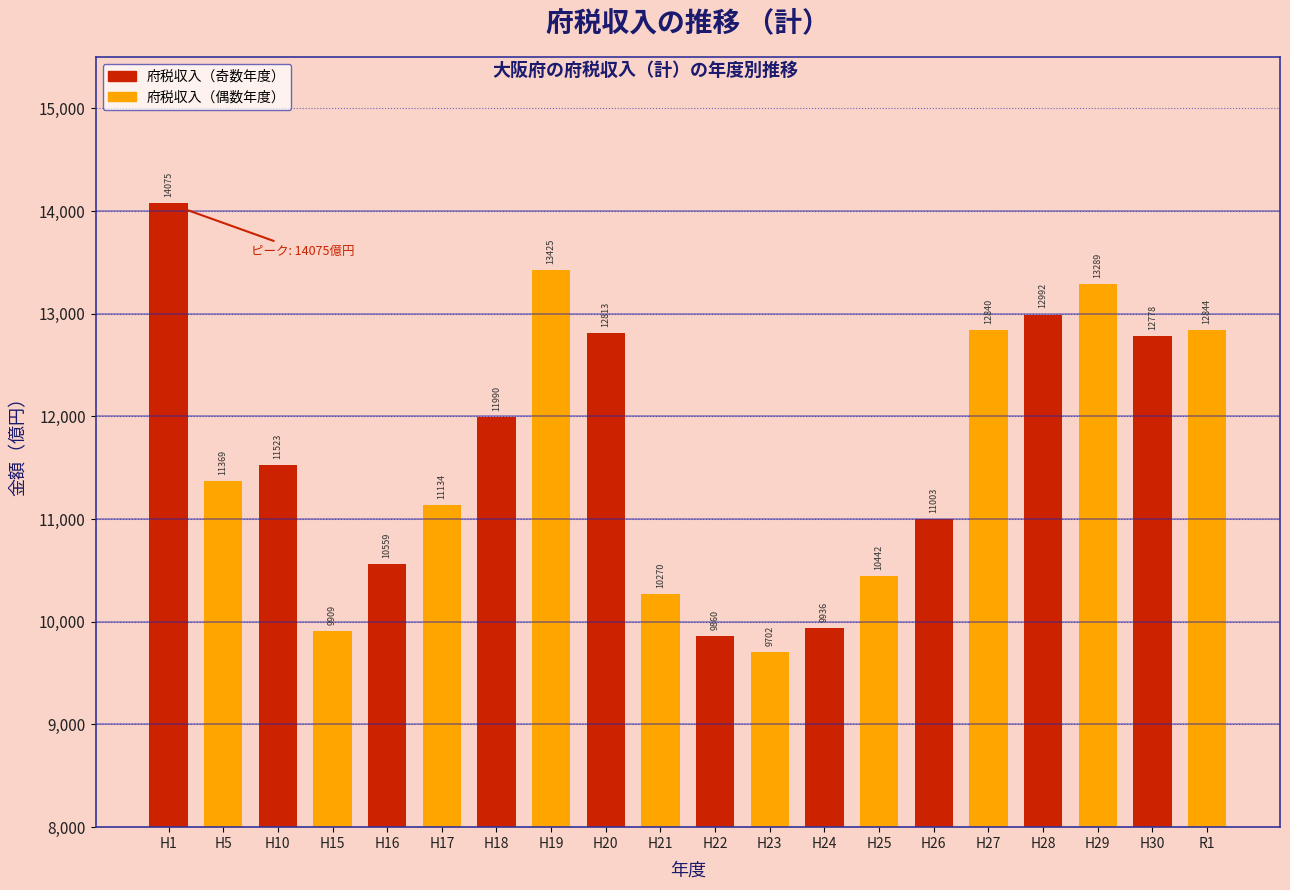

Which category has the lowest value across all series?

H23